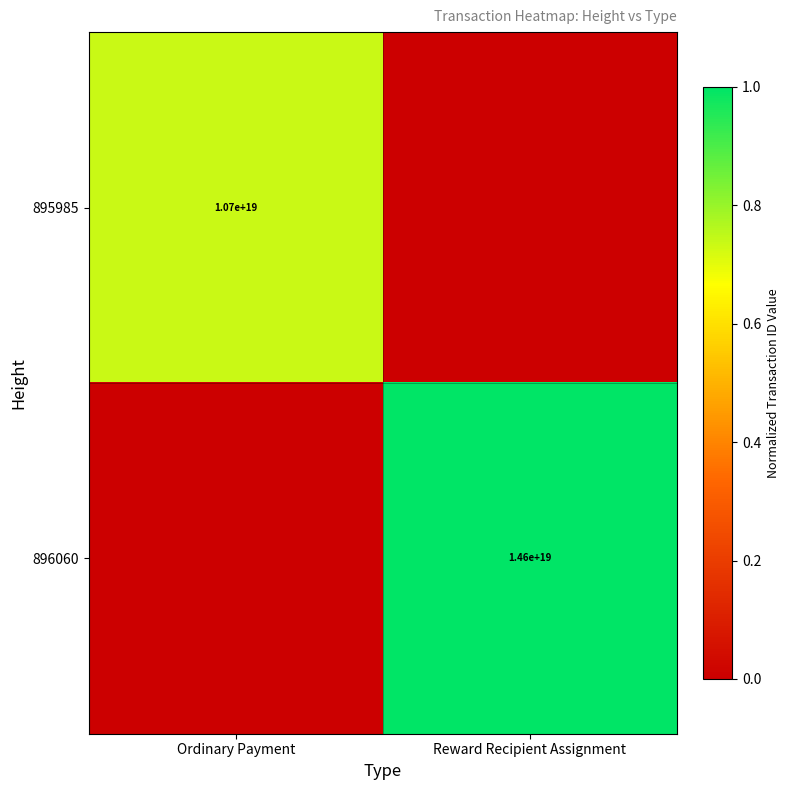

True or false: 896060 has a value of 3082778667052388352 at Reward Recipient Assignment.

False